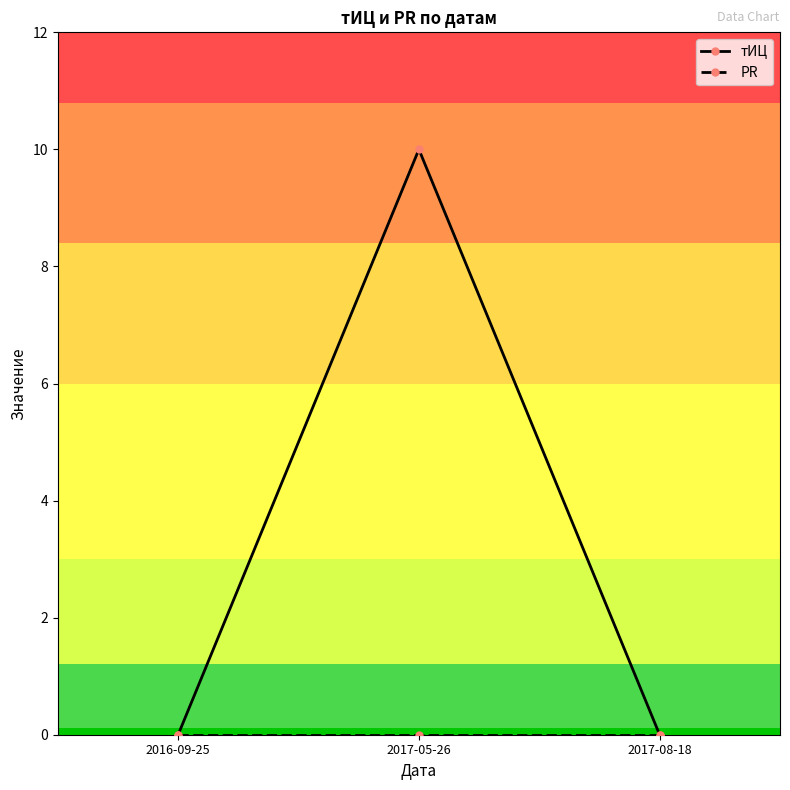

What is the sum of all тИЦ values?

10